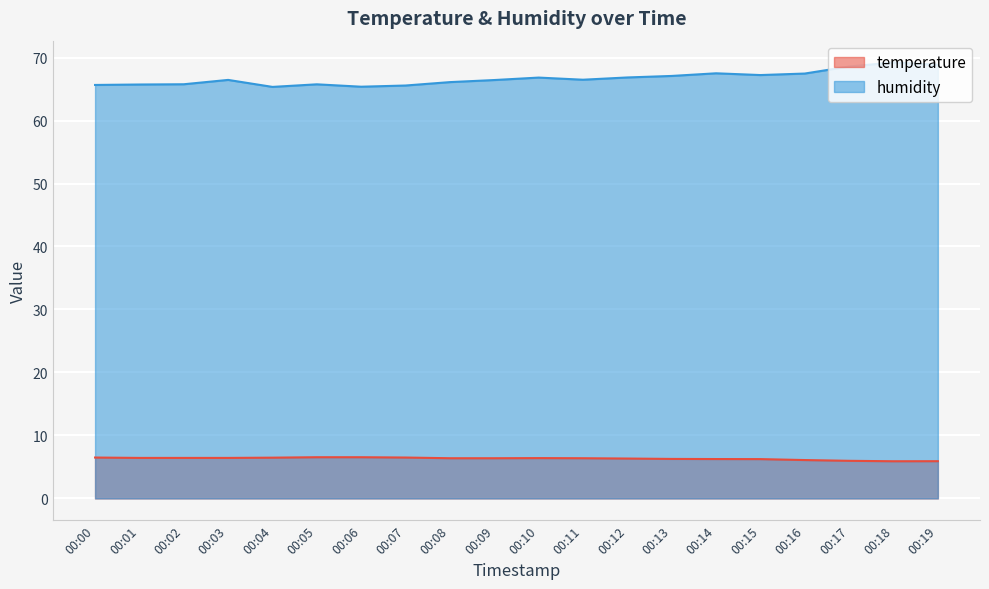

Which label corresponds to the largest value in the chart?

00:18